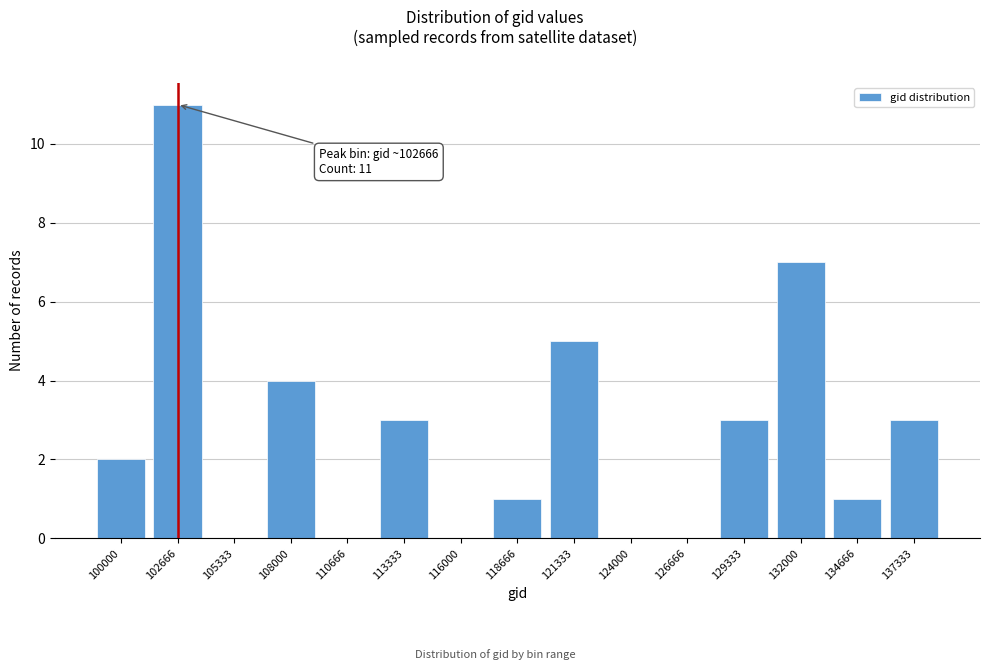

Reading right to left, list all the values displayed in this chart.

137333=3	134666=1	132000=7	129333=3	126666=0	124000=0	121333=5	118666=1	116000=0	113333=3	110666=0	108000=4	105333=0	102666=11	100000=2